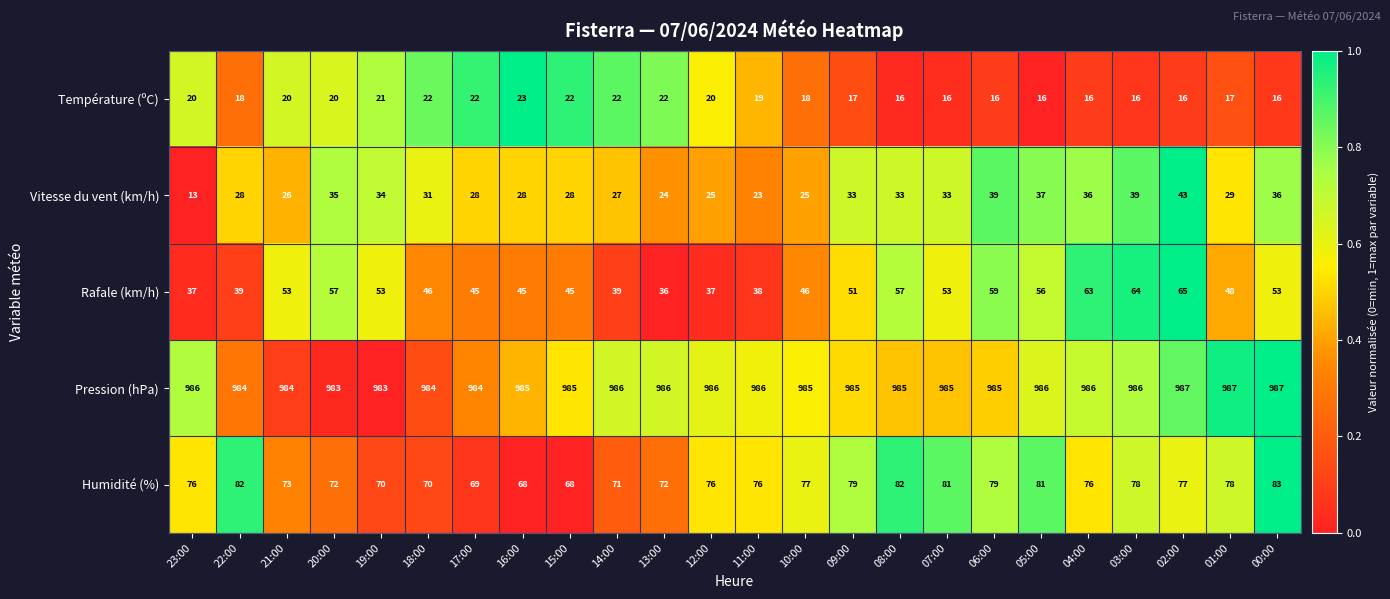

How many series are shown in this chart?

5